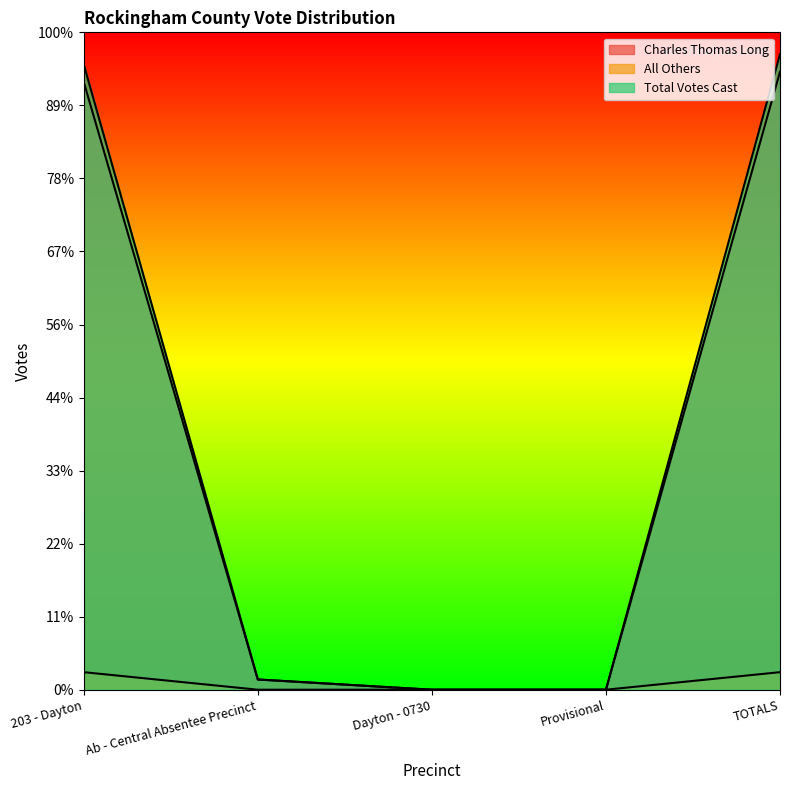

True or false: All Others has more than 1 interior local peaks.

False